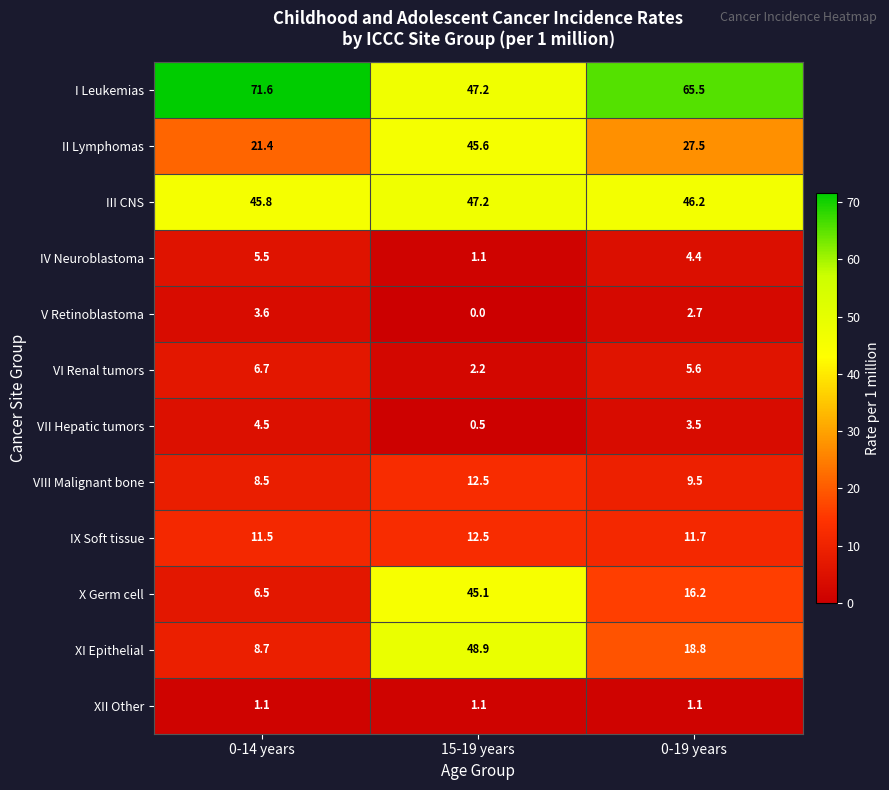

What is the difference between the maximum and second lowest values in the VII Hepatic tumors series?

1.0